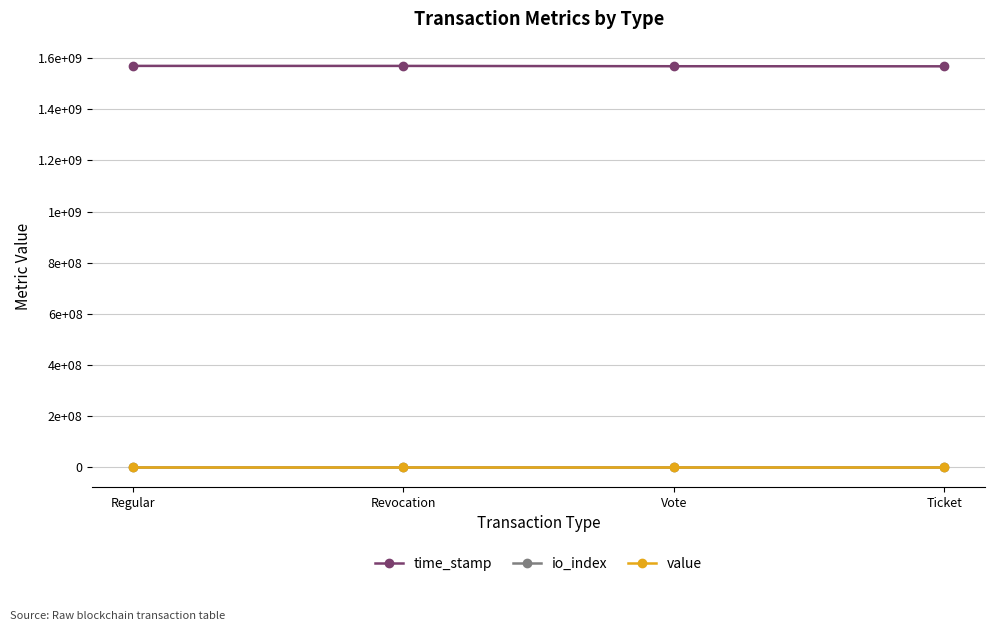

True or false: io_index and value intersect in this chart.

False